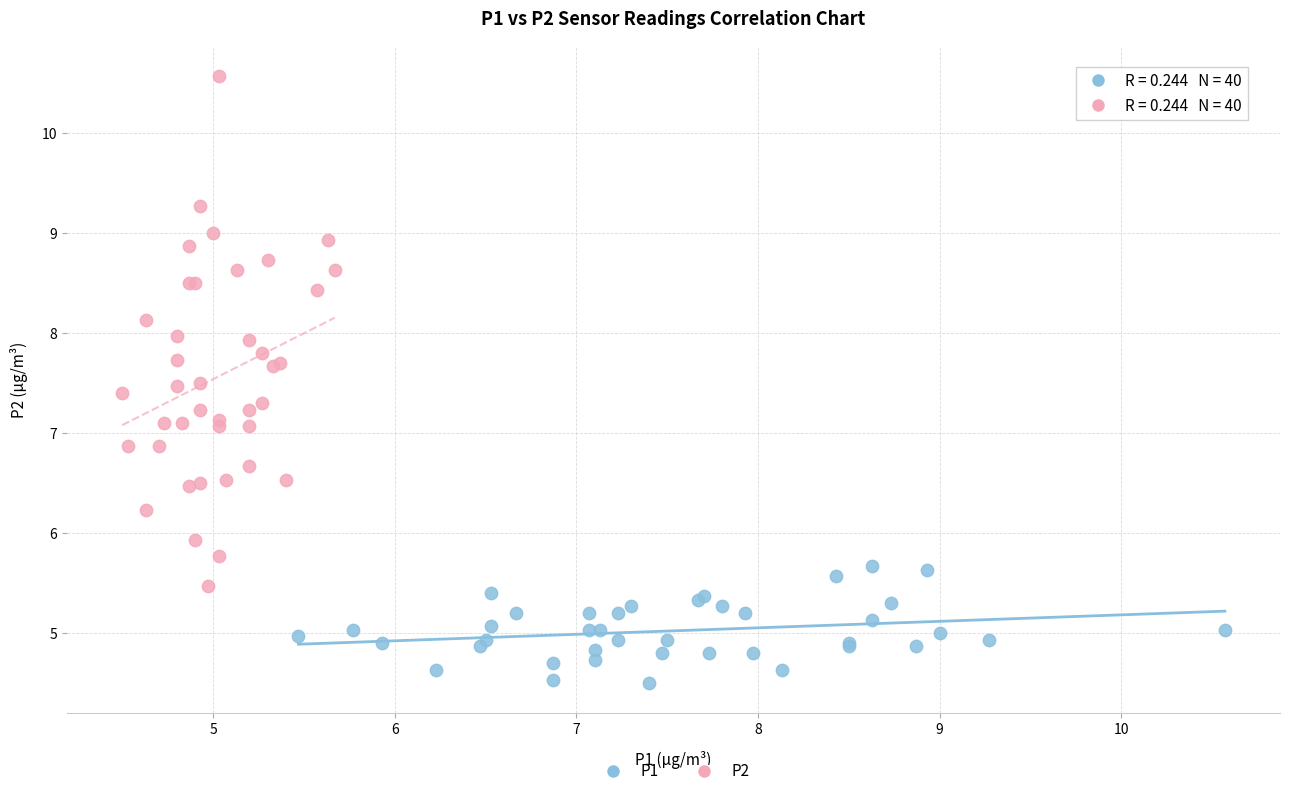

Which series contains the lowest Y value?

P1